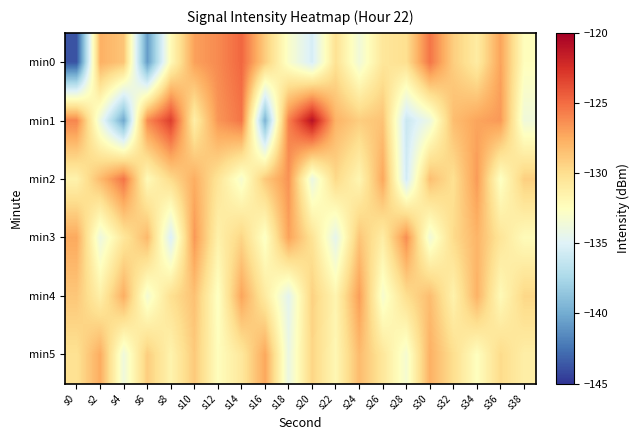

Reading right to left, extract all data points from this chart.

min0: s38=-132.4	s36=-127.1	s34=-131.0	s32=-129.1	s30=-125.3	s28=-130.1	s26=-130.6	s24=-133.6	s22=-130.2	s20=-135.4	s18=-132.9	s16=-129.0	s14=-124.8	s12=-126.2	s10=-127.1	s8=-132.1	s6=-140.7	s4=-128.7	s2=-127.7	s0=-143.8
min1: s38=-133.7	s36=-126.7	s34=-127.2	s32=-128.3	s30=-133.9	s28=-136.0	s26=-128.6	s24=-129.1	s22=-127.8	s20=-121.0	s18=-125.8	s16=-139.6	s14=-125.3	s12=-126.6	s10=-131.2	s8=-123.1	s6=-126.2	s4=-140.2	s2=-134.0	s0=-126.0
min2: s38=-129.2	s36=-132.7	s34=-126.8	s32=-130.1	s30=-128.4	s28=-135.6	s26=-127.3	s24=-131.8	s22=-129.7	s20=-134.1	s18=-126.5	s16=-128.9	s14=-133.2	s12=-130.4	s10=-127.6	s8=-129.8	s6=-132.1	s4=-125.3	s2=-128.2	s0=-131.5
min3: s38=-132.2	s36=-130.5	s34=-127.9	s32=-129.8	s30=-133.6	s28=-126.3	s26=-131.1	s24=-128.7	s22=-134.5	s20=-130.3	s18=-127.1	s16=-132.8	s14=-129.5	s12=-131.4	s10=-126.7	s8=-135.2	s6=-128.1	s4=-130.6	s2=-133.9	s0=-127.4
min4: s38=-129.6	s36=-132.1	s34=-127.8	s32=-131.5	s30=-128.3	s28=-130.0	s26=-133.2	s24=-126.9	s22=-131.7	s20=-129.3	s18=-134.6	s16=-130.9	s14=-127.2	s12=-132.7	s10=-128.5	s8=-130.1	s6=-133.4	s4=-127.6	s2=-131.3	s0=-128.8
min5: s38=-131.2	s36=-129.8	s34=-132.5	s32=-130.0	s30=-127.7	s28=-133.3	s26=-130.6	s24=-128.2	s22=-131.9	s20=-129.5	s18=-134.1	s16=-127.3	s14=-130.7	s12=-132.4	s10=-128.9	s8=-131.6	s6=-129.1	s4=-133.8	s2=-127.5	s0=-130.2